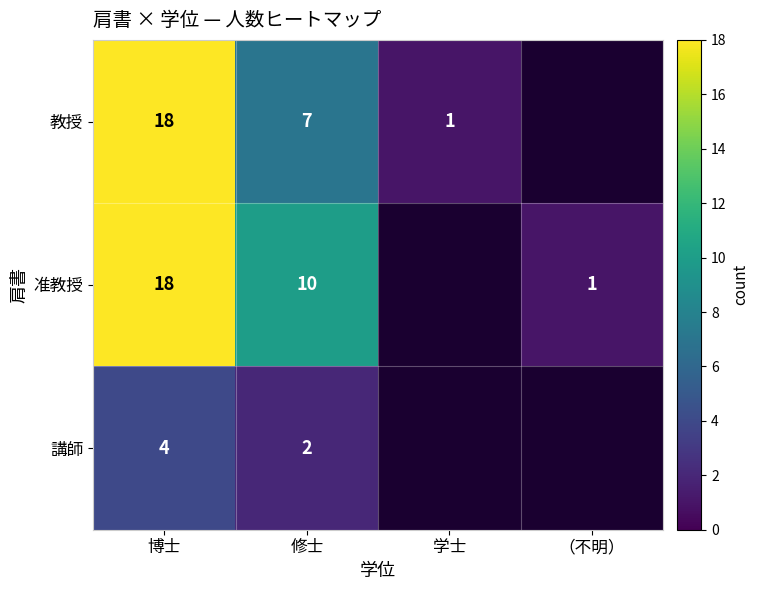

What is the spread (max minus min) of values at 博士?

14